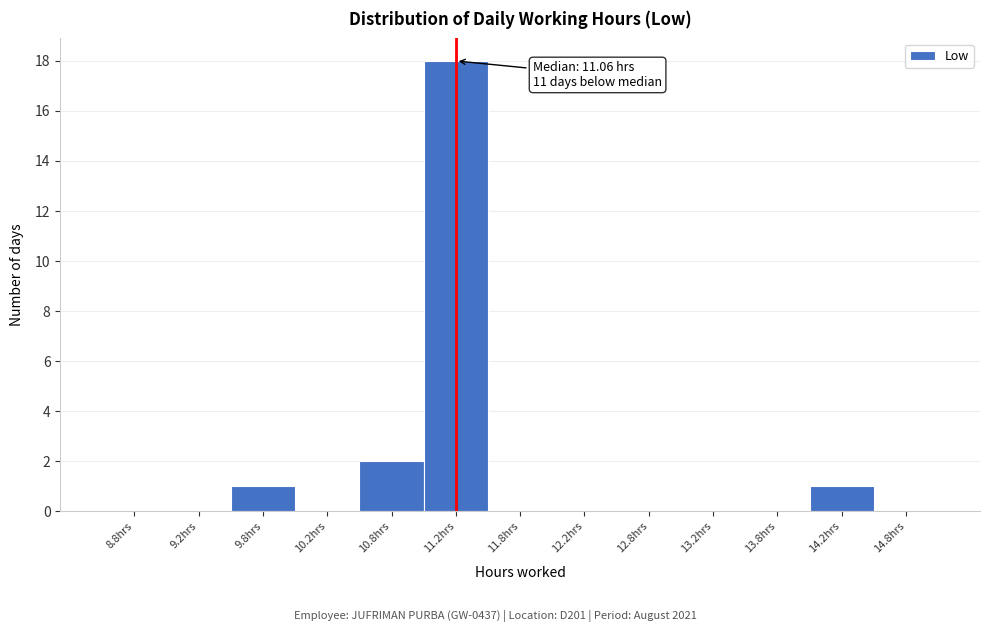

Which range on the x-axis has the tallest bar?

11.0 to 11.5